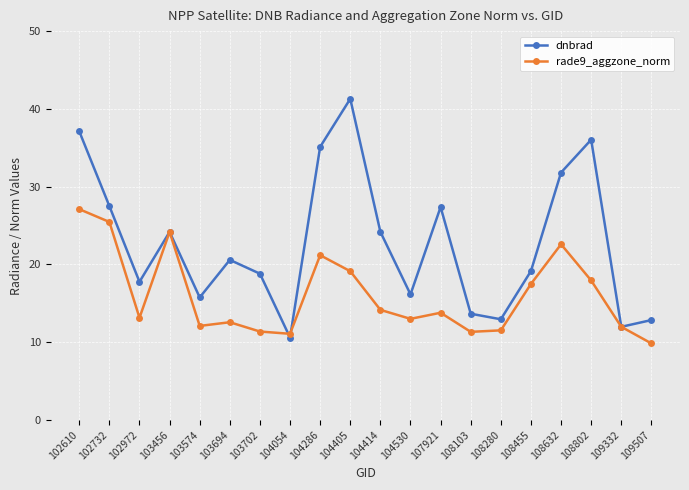

Is it true that rade9_aggzone_norm equals 11.4 at 103702?

True